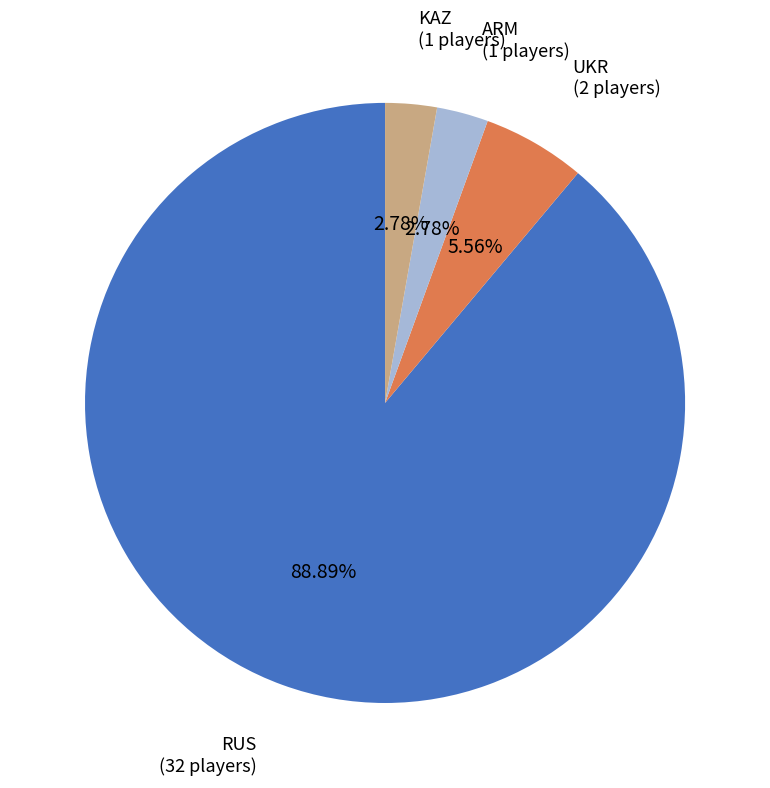

Do UKR and ARM together represent more than half of the pie?

No